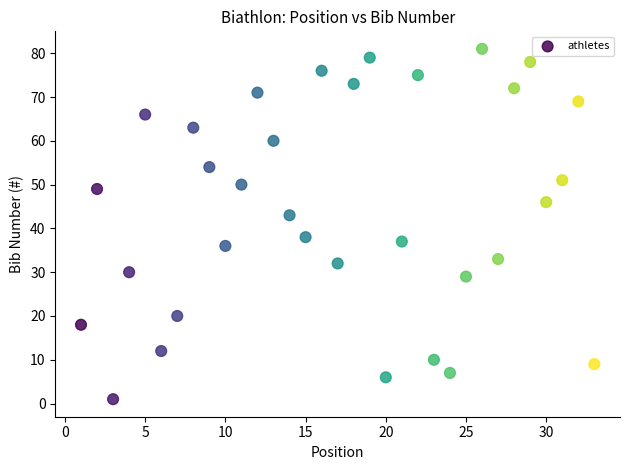

What Y value in the scatter plot is closest to 41?

43